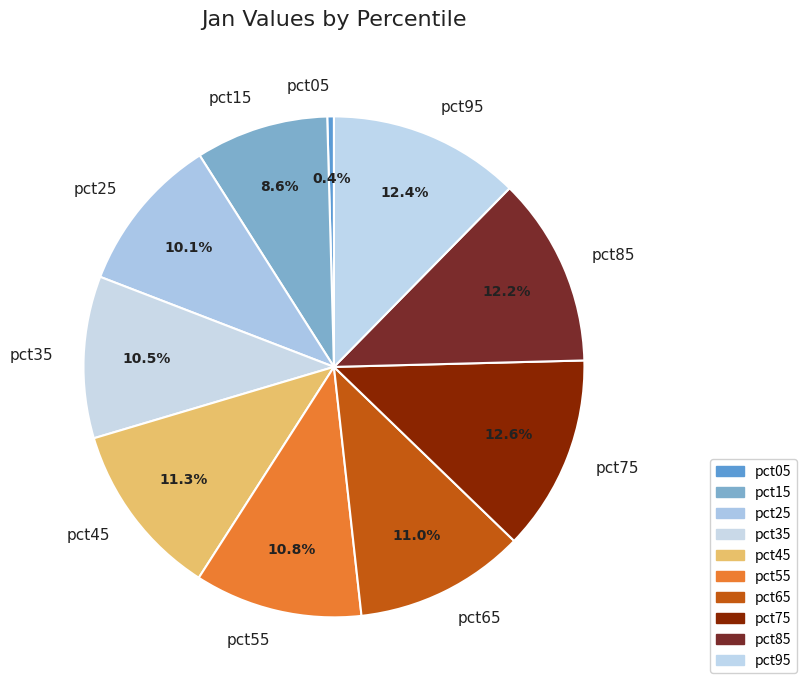

To the nearest percent, what is the combined percentage of pct15 and pct95?

21%